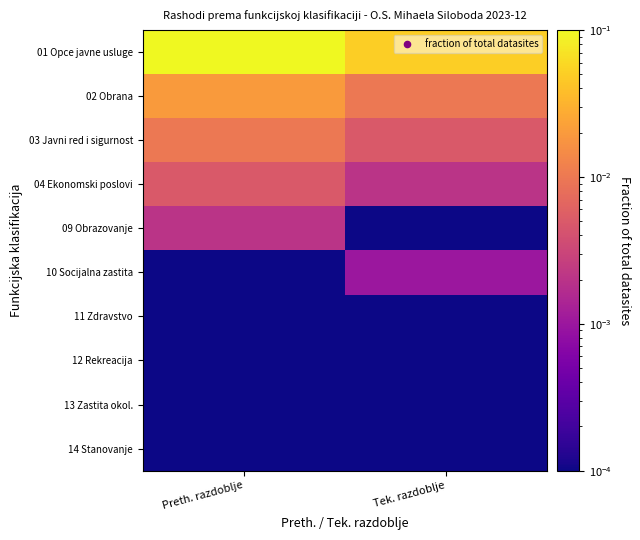

Reading left to right, list all the values displayed in this chart.

01 Opce javne usluge: Preth. razdoblje=0.1	Tek. razdoblje=0.1
02 Obrana: Preth. razdoblje=0.0	Tek. razdoblje=0.0
03 Javni red i sigurnost: Preth. razdoblje=0.0	Tek. razdoblje=0.0
04 Ekonomski poslovi: Preth. razdoblje=0.0	Tek. razdoblje=0.0
09 Obrazovanje: Preth. razdoblje=0.0	Tek. razdoblje=0.0
10 Socijalna zastita: Preth. razdoblje=0.0	Tek. razdoblje=0.0
11 Zdravstvo: Preth. razdoblje=0.0	Tek. razdoblje=0.0
12 Rekreacija: Preth. razdoblje=0.0	Tek. razdoblje=0.0
13 Zastita okol.: Preth. razdoblje=0.0	Tek. razdoblje=0.0
14 Stanovanje: Preth. razdoblje=0.0	Tek. razdoblje=0.0